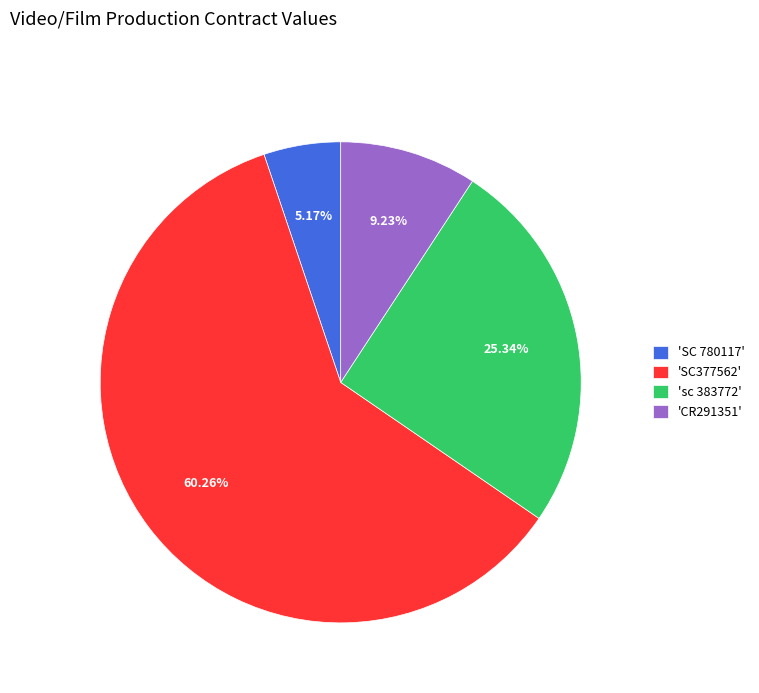

Which slice is the smallest?

'SC 780117'